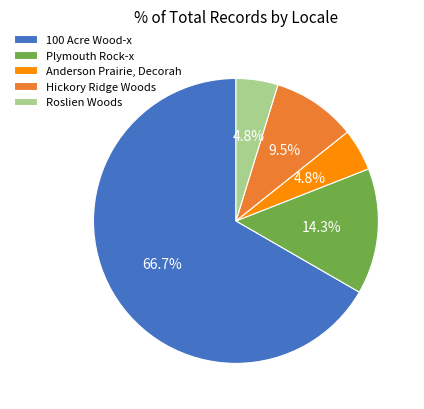

True or false: Plymouth Rock-x accounts for 26% of the total.

False